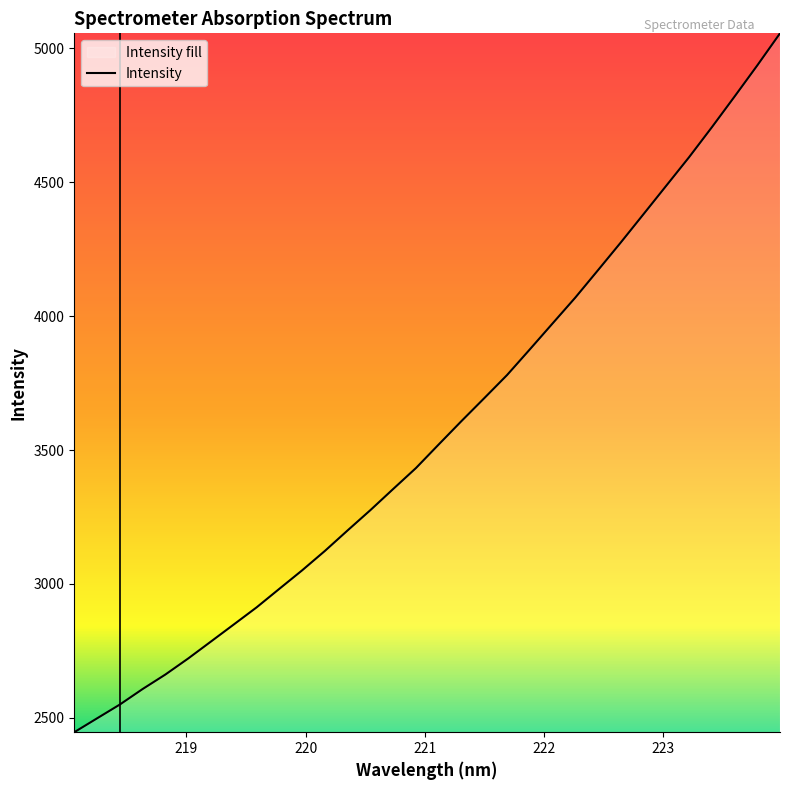

Does the chart have visible grid lines?

No